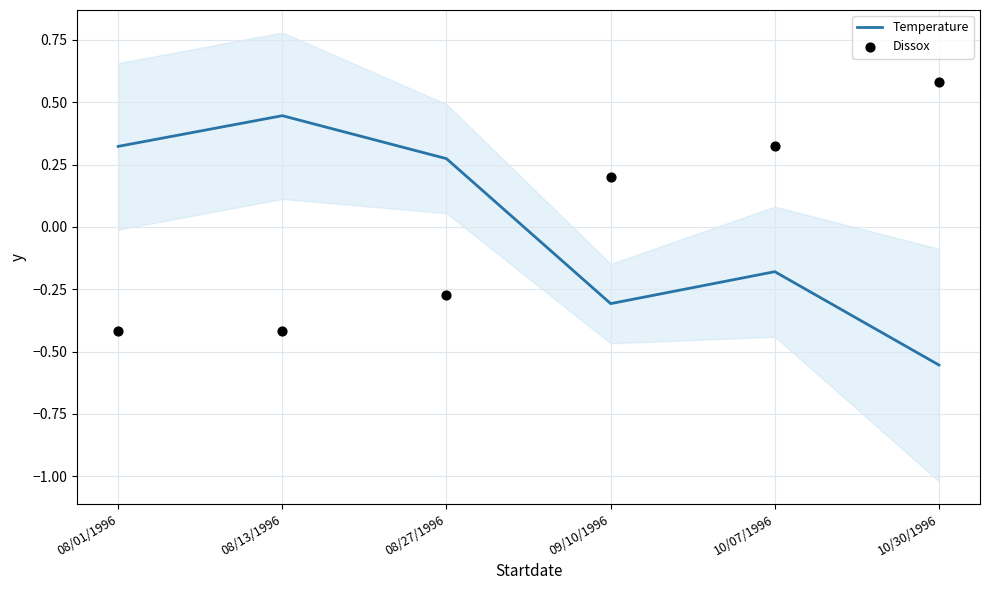

Which series reaches the minimum Y coordinate?

Temperature